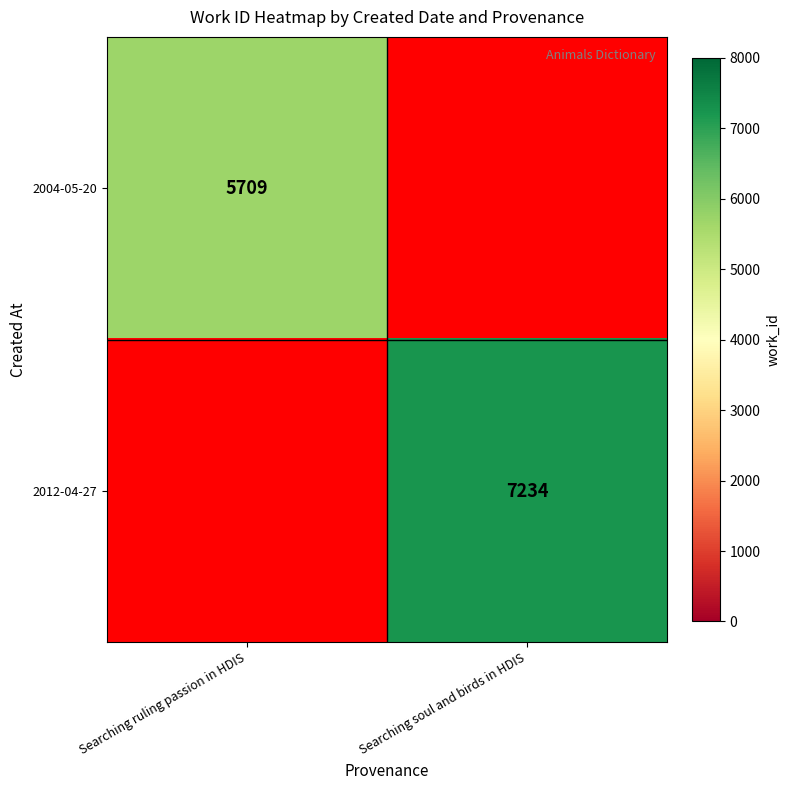

Is it true that 2012-04-27 equals 7234 at Searching soul and birds in HDIS?

True